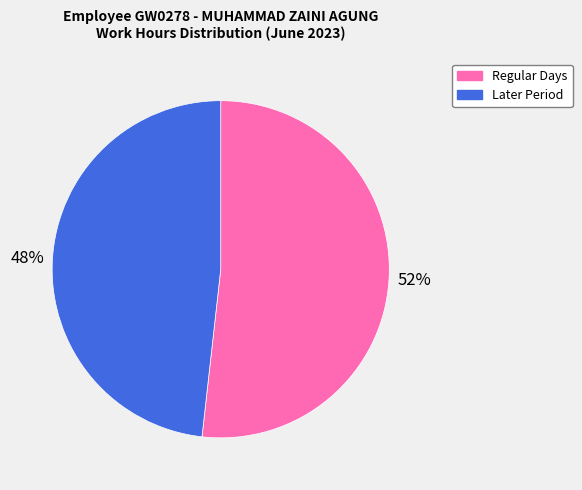

How many segments does this pie chart have?

2